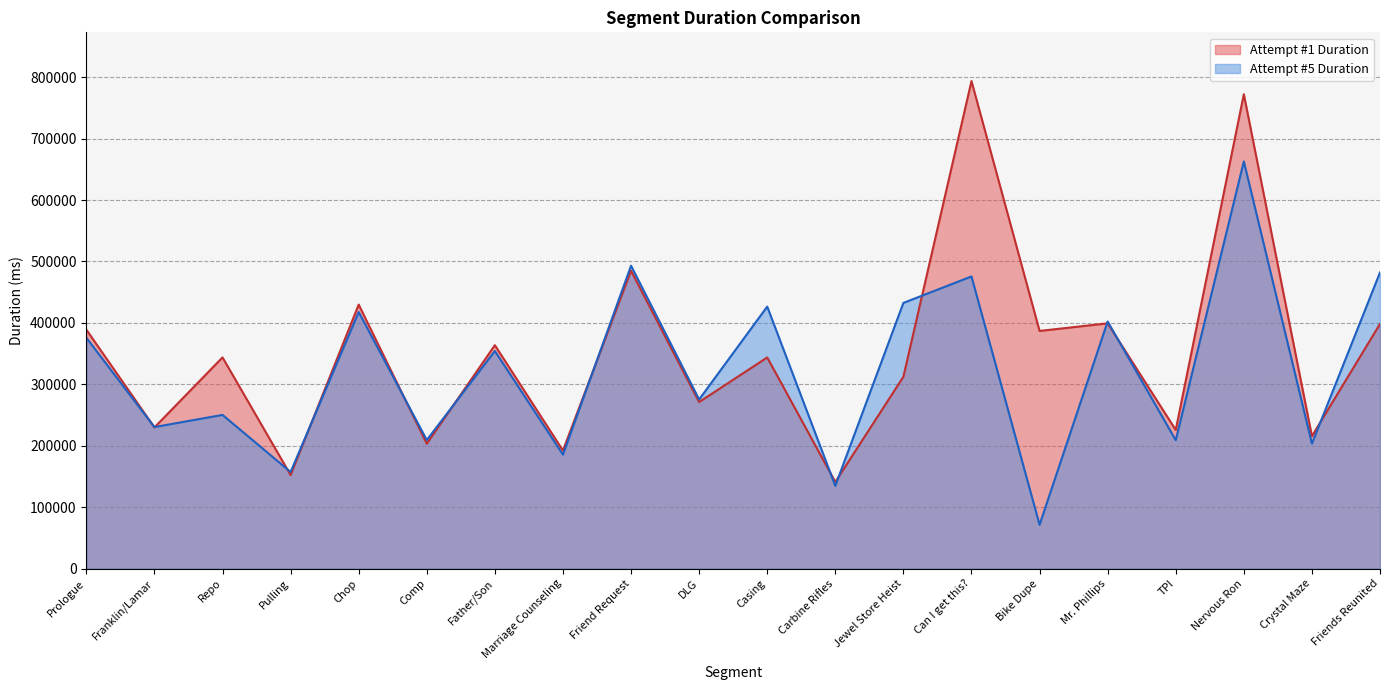

Is it true that Attempt #1 Duration equals 623428 at Prologue?

False